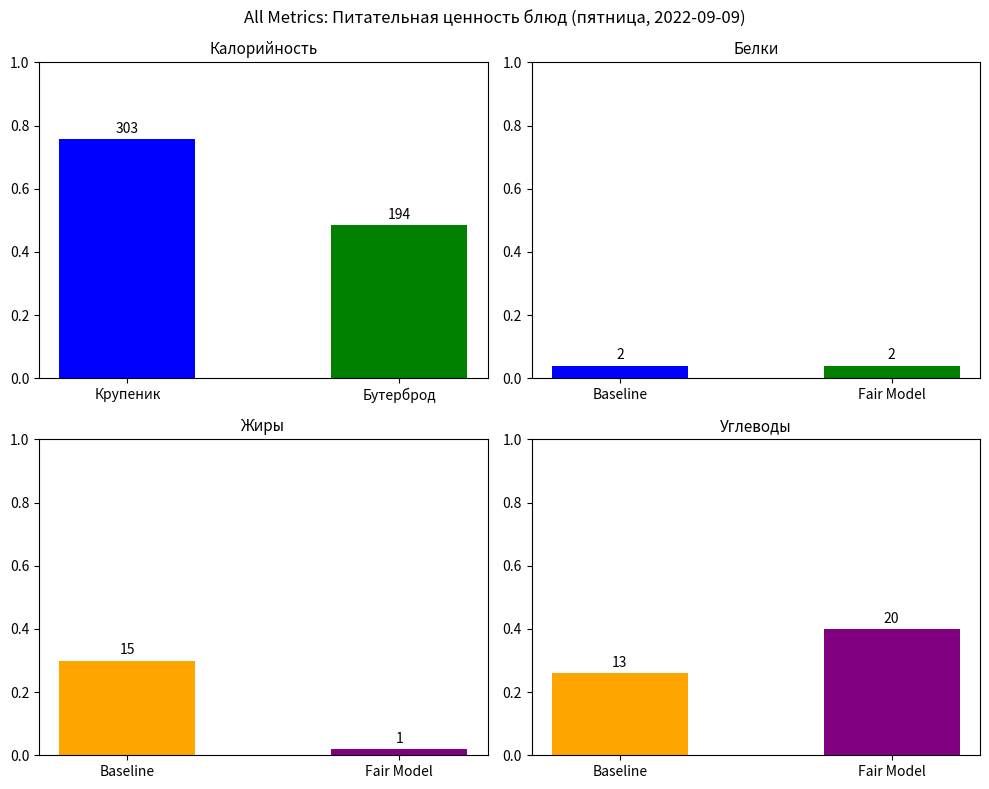

True or false: the data shows 0.5 at Бутерброд.

True